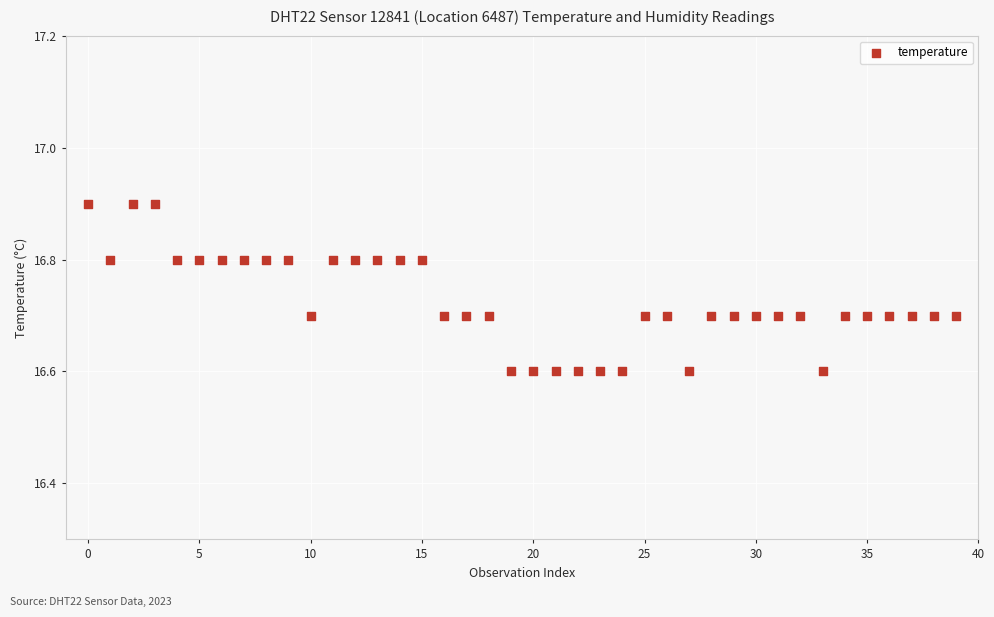

What is the range of Y values (max minus min)?

0.3